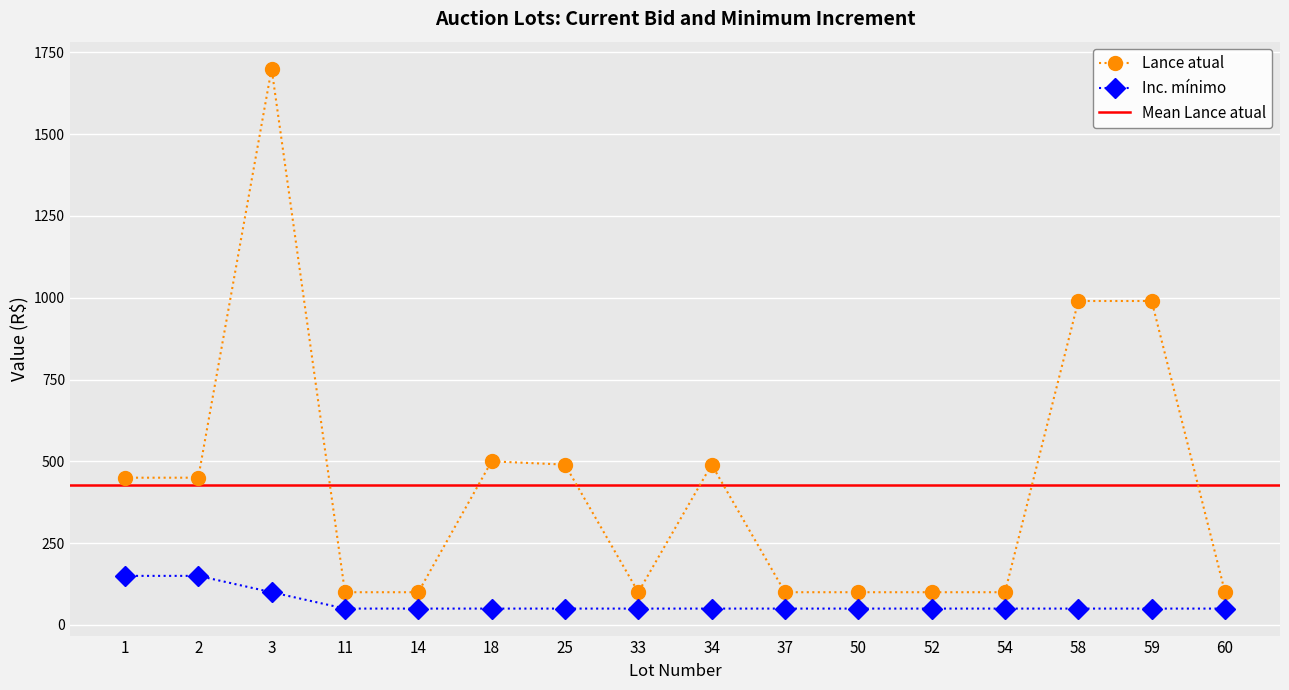

Which series changed the most between 11 and 58?

Lance atual